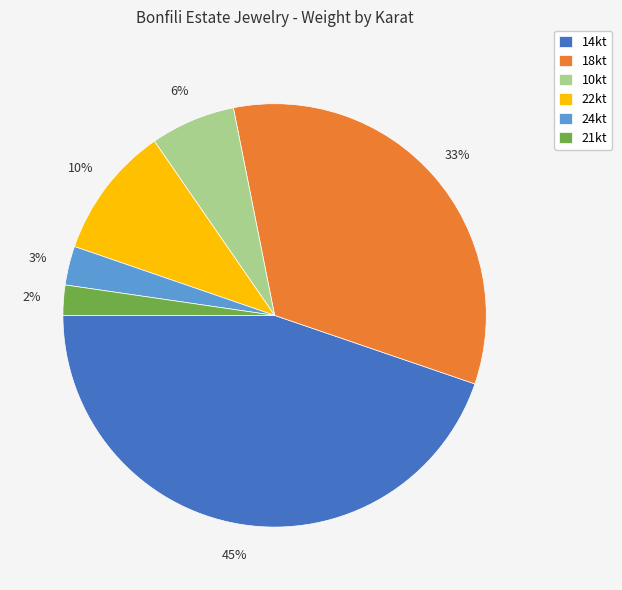

To the nearest percent, what is the difference between the 18kt and 10kt slice percentages?

27%